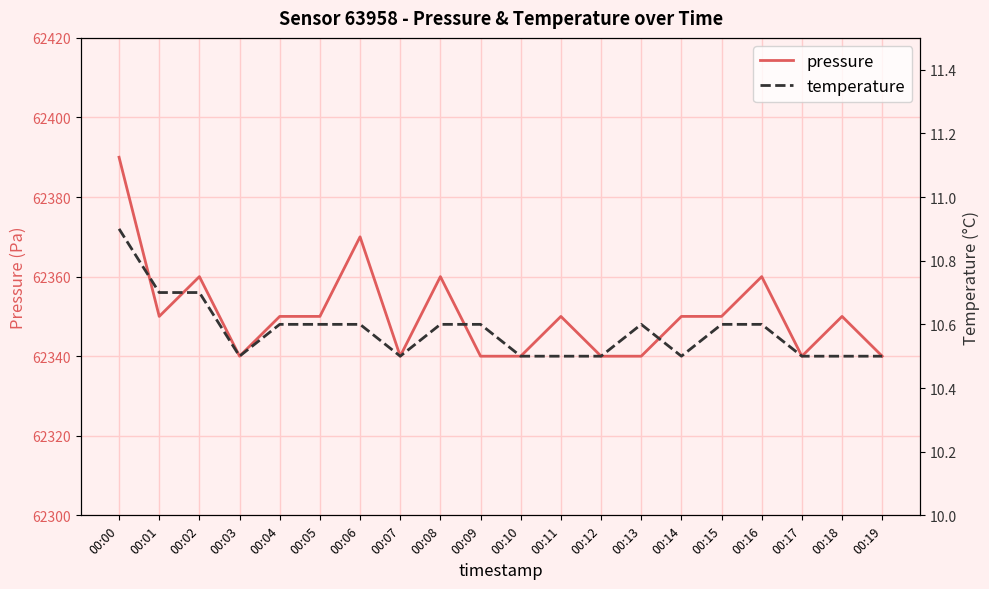

Reading left to right, extract all data points from this chart.

pressure: 62390.0	62350.0	62360.0	62340.0	62350.0	62350.0	62370.0	62340.0	62360.0	62340.0	62340.0	62350.0	62340.0	62340.0	62350.0	62350.0	62360.0	62340.0	62350.0	62340.0
temperature: 10.9	10.7	10.7	10.5	10.6	10.6	10.6	10.5	10.6	10.6	10.5	10.5	10.5	10.6	10.5	10.6	10.6	10.5	10.5	10.5